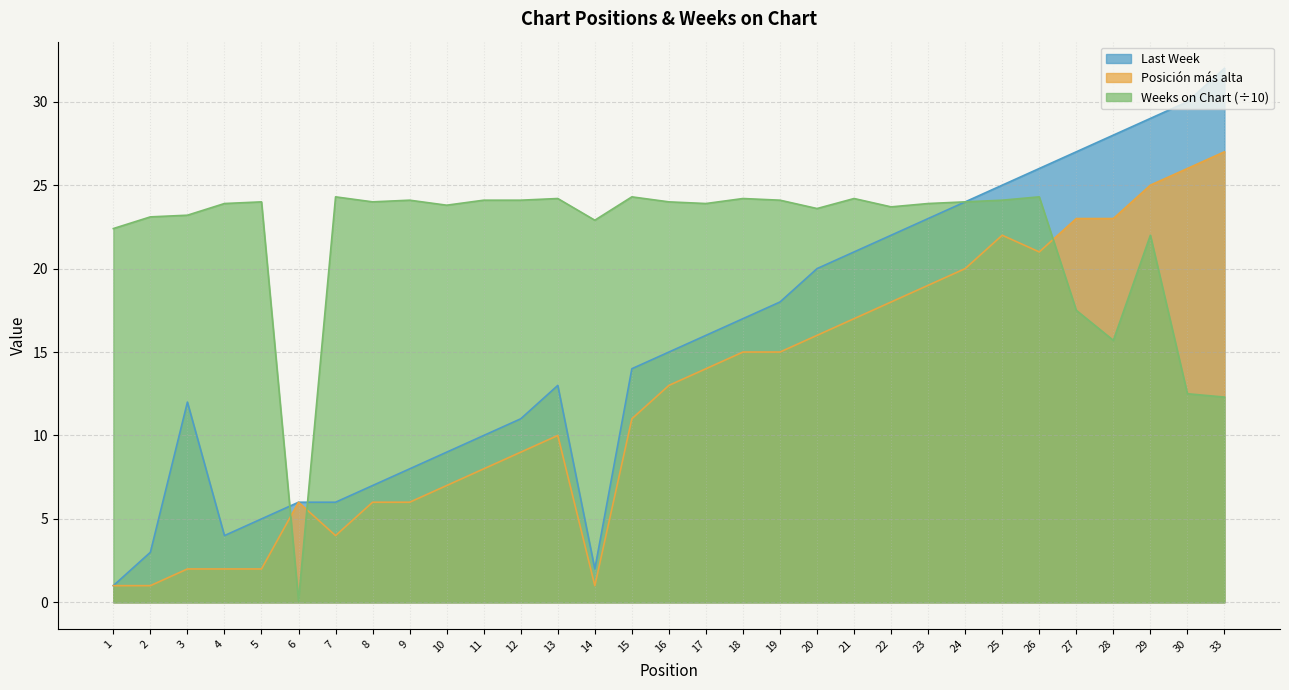

Which has a higher value, 19 or 1?

19